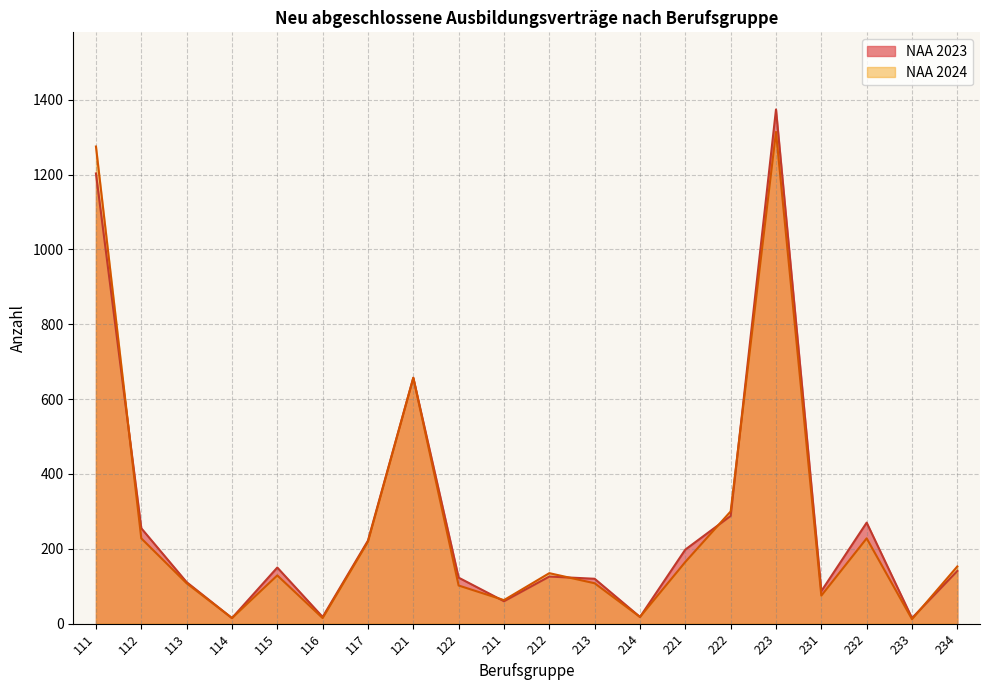

Rank the series by their maximum value, from lowest to highest.

NAA 2024, NAA 2023